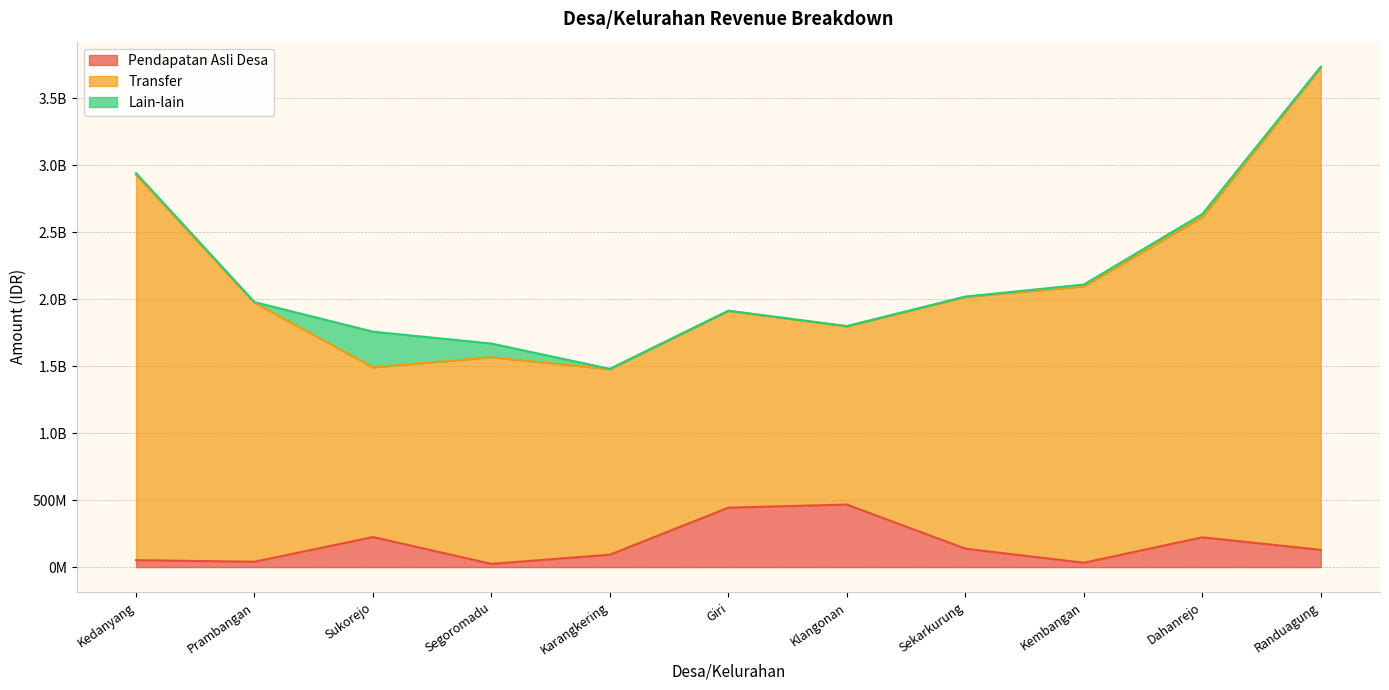

True or false: Pendapatan Asli Desa has more than 1 interior local peaks.

True